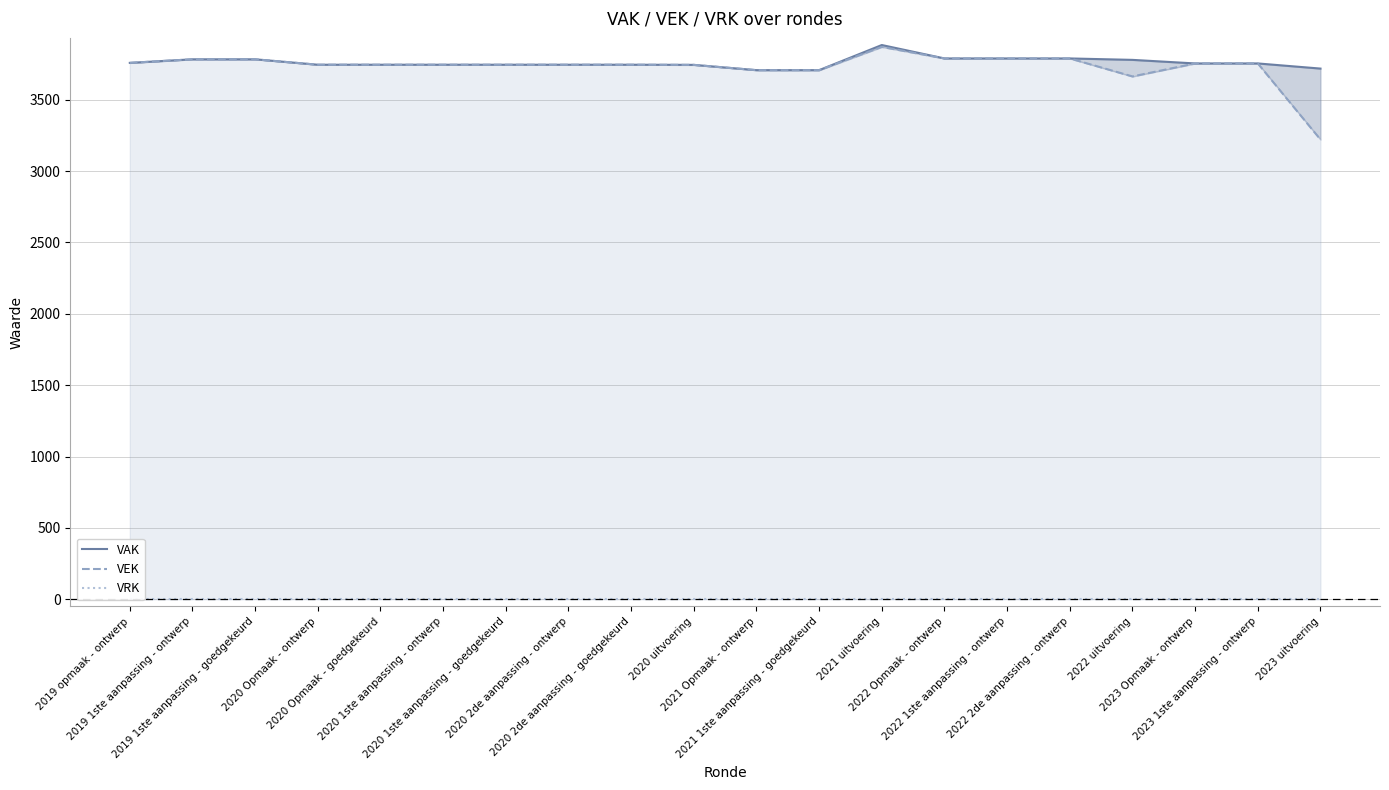

How many data points does each series have?

20